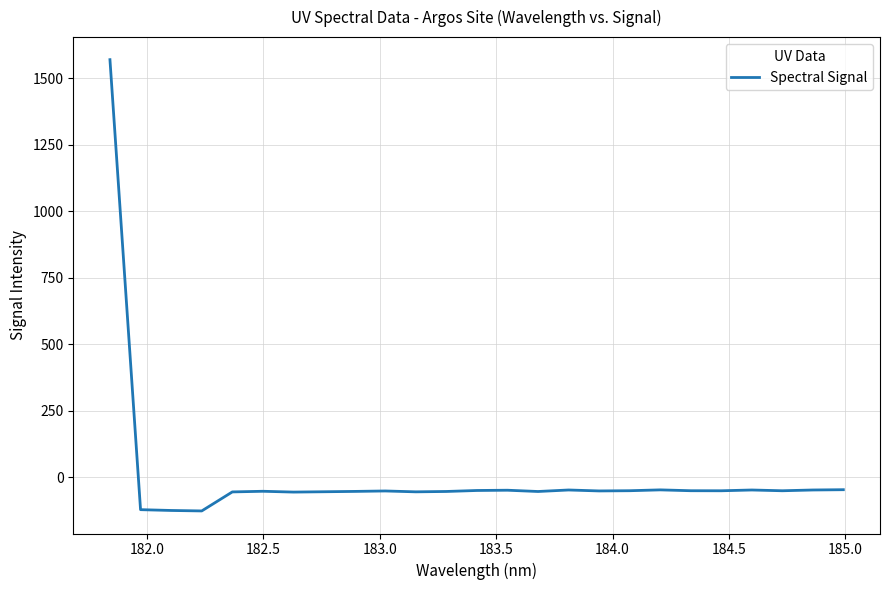

What is the smallest value displayed?

-126.5